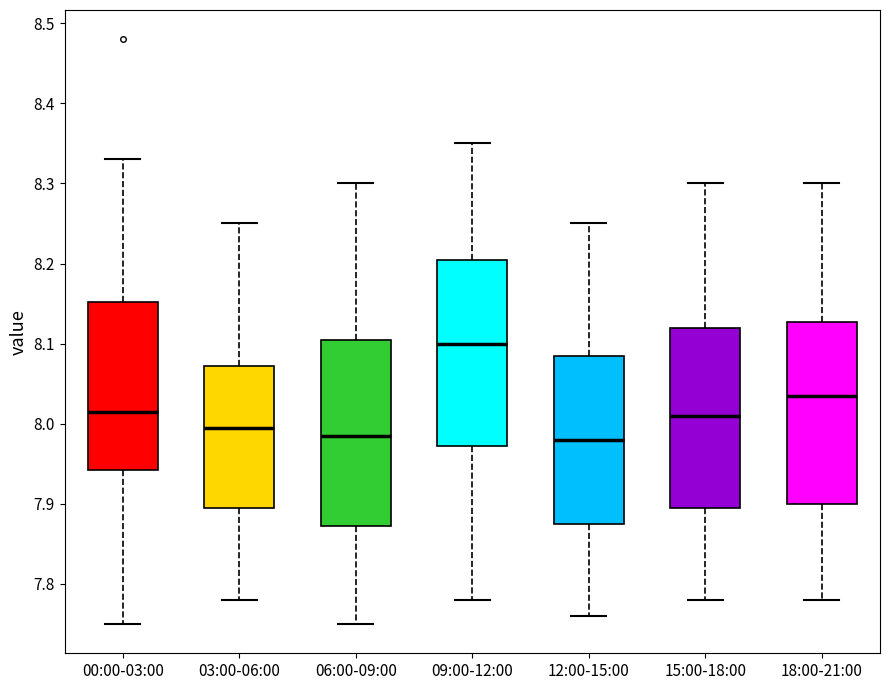

Where does the lower whisker of the box for 15:00-18:00 end on the y-axis? The values are not printed on the chart, so give them approximately, as read against the axis.

7.78